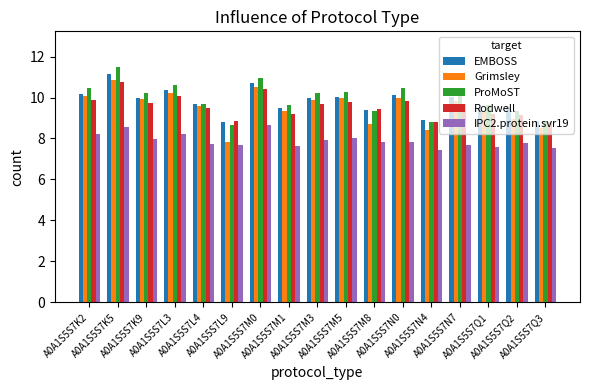

What value does the Grimsley series have at A0A1S5S7Q1?

9.3